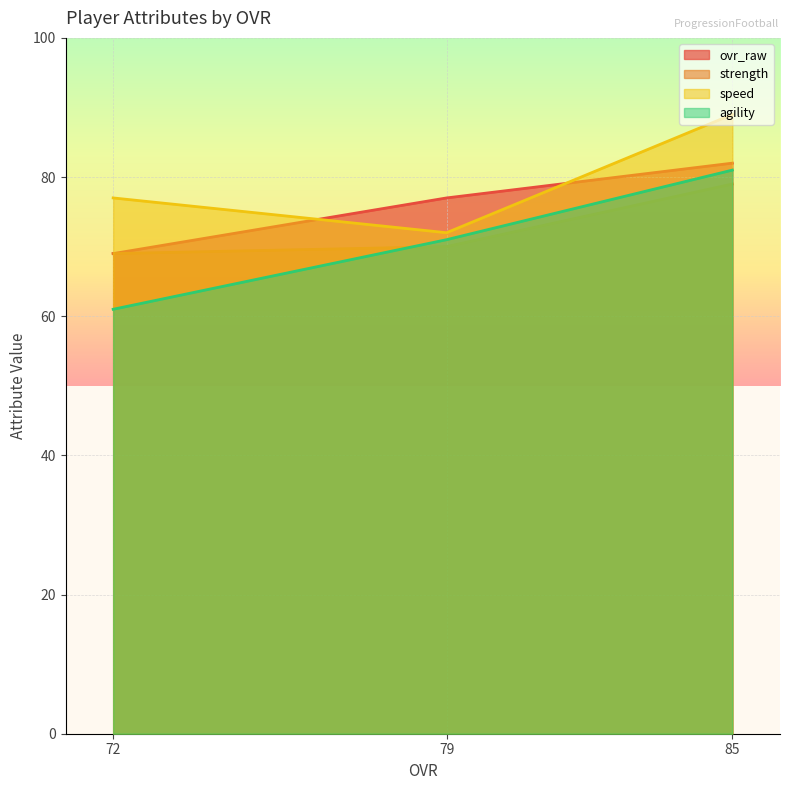

True or false: ovr_raw has a value of 40 at 79.

False